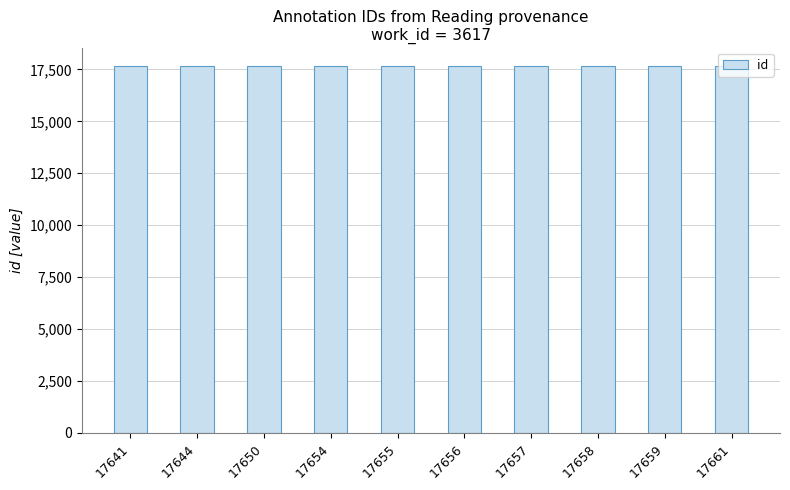

What is the change in value from 17654 to 17655?

+1